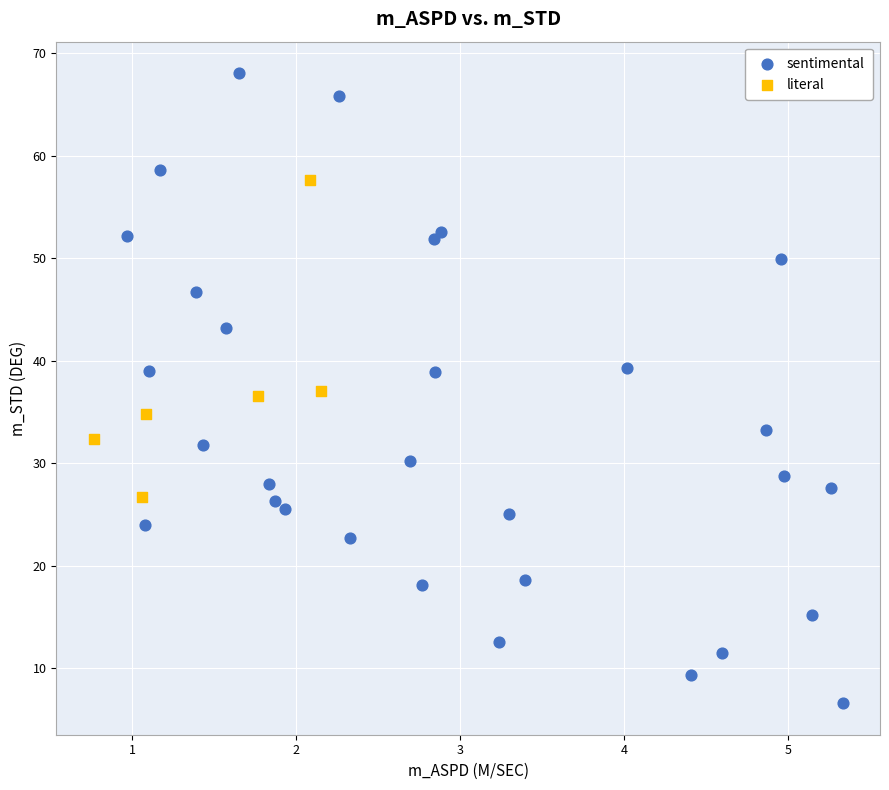

What are all the series names shown in the legend?

sentimental, literal